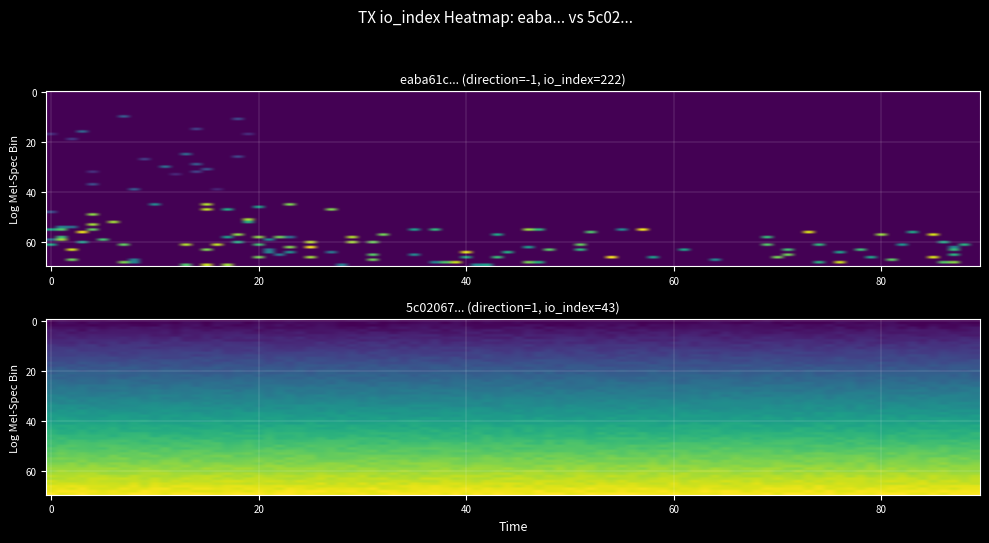

Is the value of eaba61c6a2681f6f81e65bf2e7c517ae4bda34f at direction greater than the value of 5c02067ce9ac73786a30921425e725a447a8fce at io_index?

No